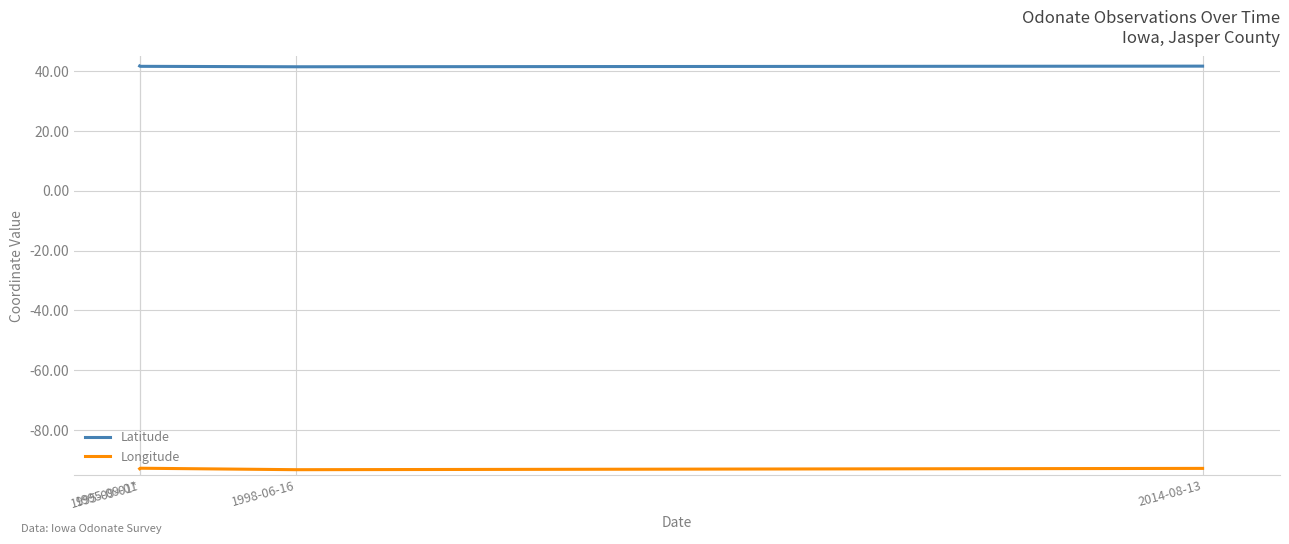

True or false: Longitude and Latitude cross at least once.

False